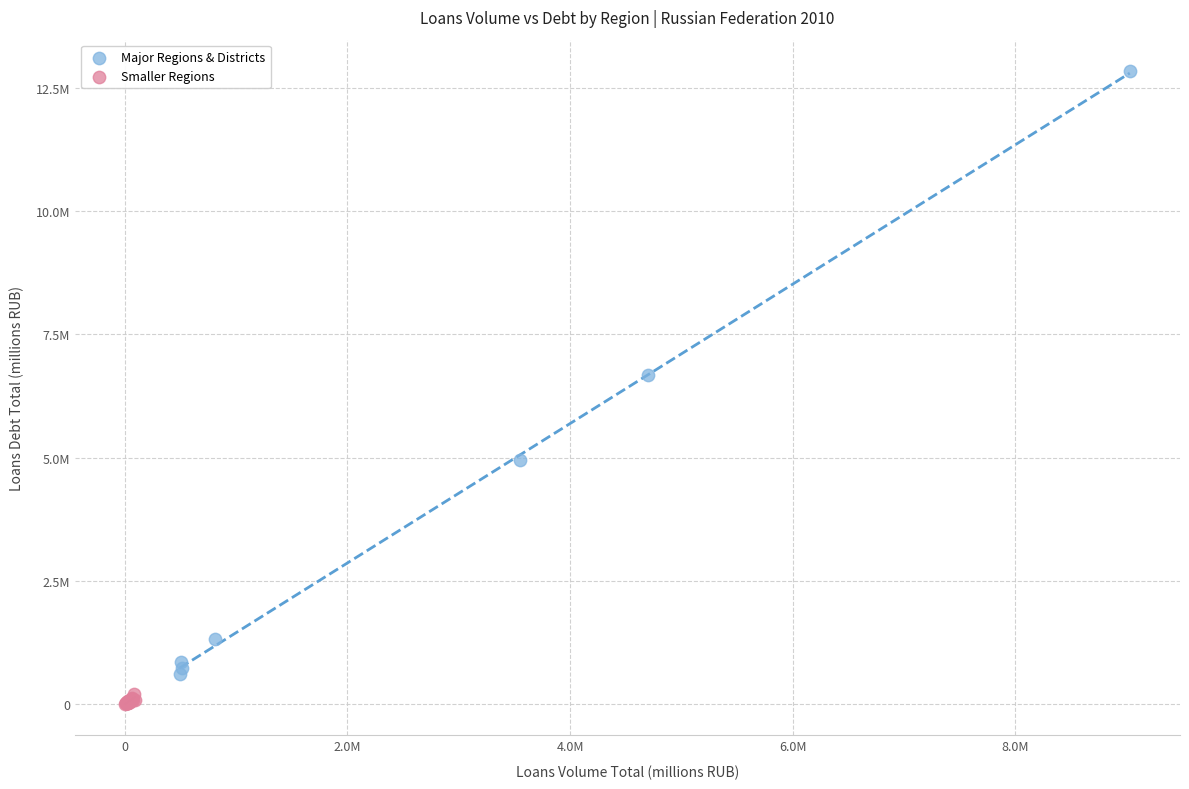

What are all the series names shown in the legend?

Major Regions & Districts, Smaller Regions